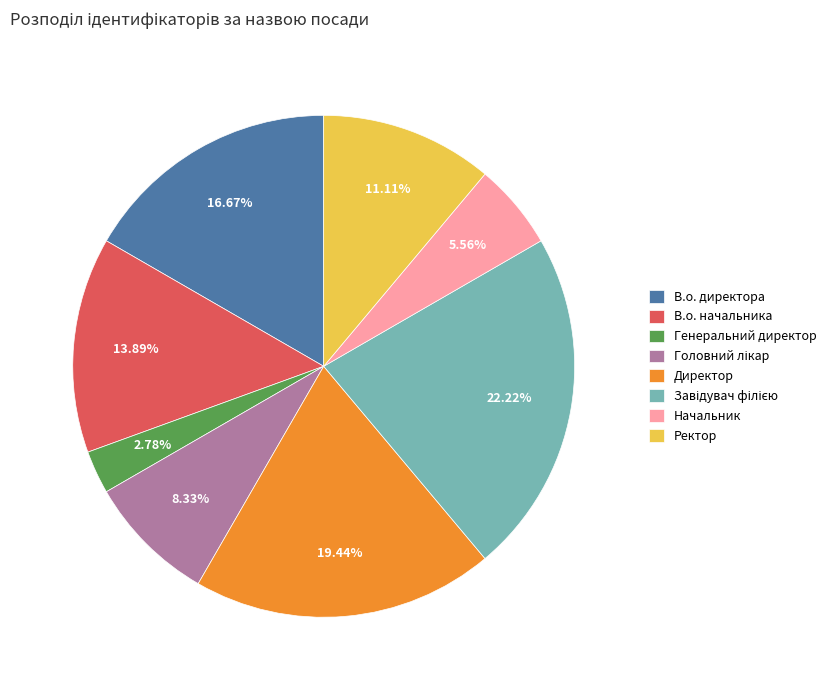

How many segments does this pie chart have?

8